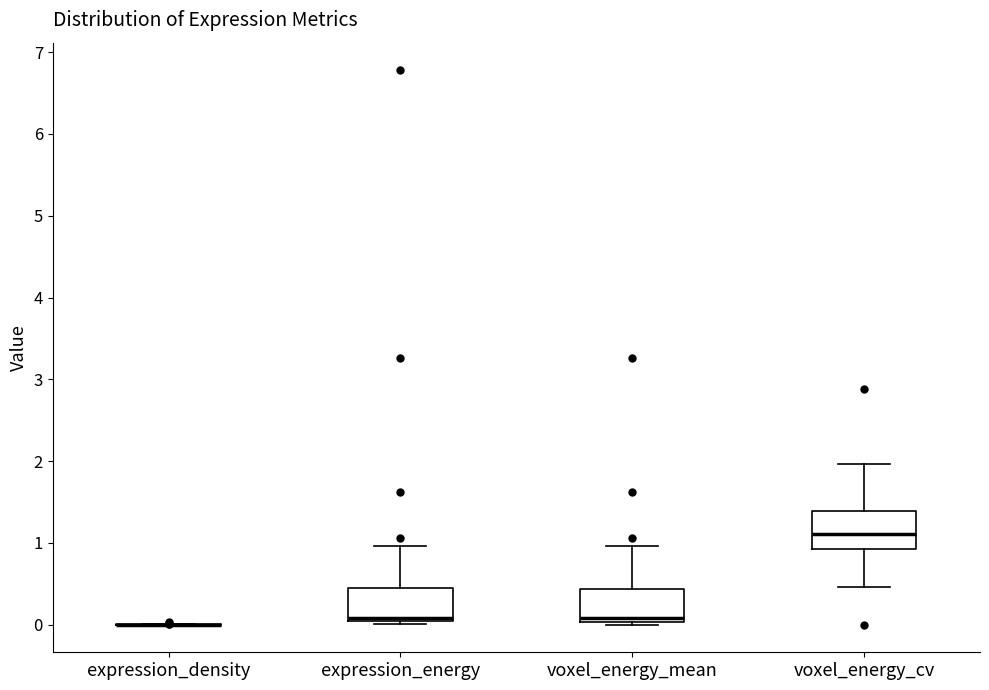

Reading left to right, transcribe this box plot: for each box, give where its median line is, the range the box spans, and where its two whiskers end, as read against the y-axis. The values are not printed on the chart, so give them approximately, as read against the axis.

expression_density: box collapsed to a line at 0.0, whiskers 0.0 to 0.0
expression_energy: median 0.1, box 0.0 to 0.4, whiskers 0.0 (just below the box's lower edge) to 1.0
voxel_energy_mean: median 0.1, box 0.0 to 0.4, whiskers 0.0 (just below the box's lower edge) to 1.0
voxel_energy_cv: median 1.1, box 0.9 to 1.4, whiskers 0.5 to 2.0